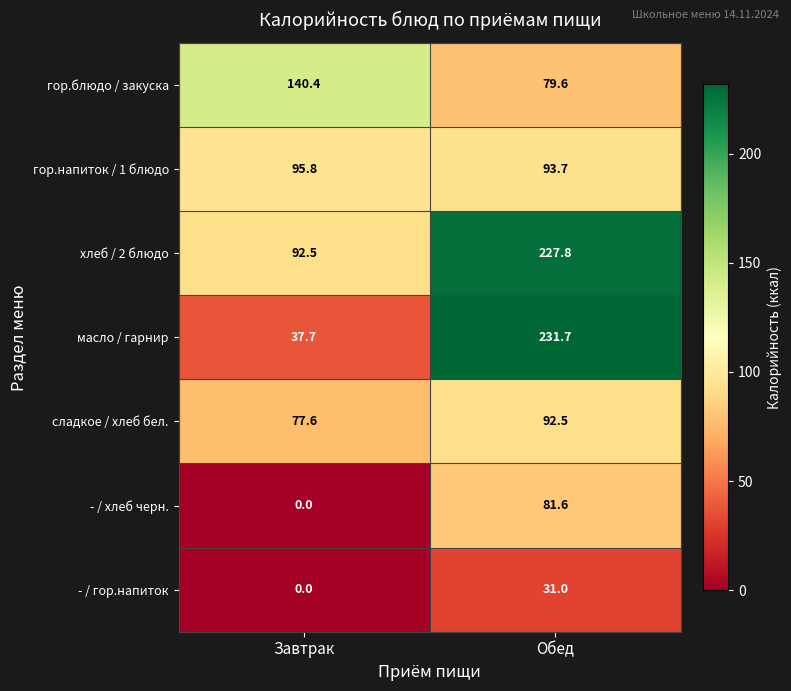

Reading right to left, transcribe all the data shown in this chart.

гор.блюдо / закуска: 79.6	140.4
гор.напиток / 1 блюдо: 93.7	95.8
хлеб / 2 блюдо: 227.8	92.5
масло / гарнир: 231.7	37.7
сладкое / хлеб бел.: 92.5	77.6
- / хлеб черн.: 81.6	0.0
- / гор.напиток: 31.0	0.0